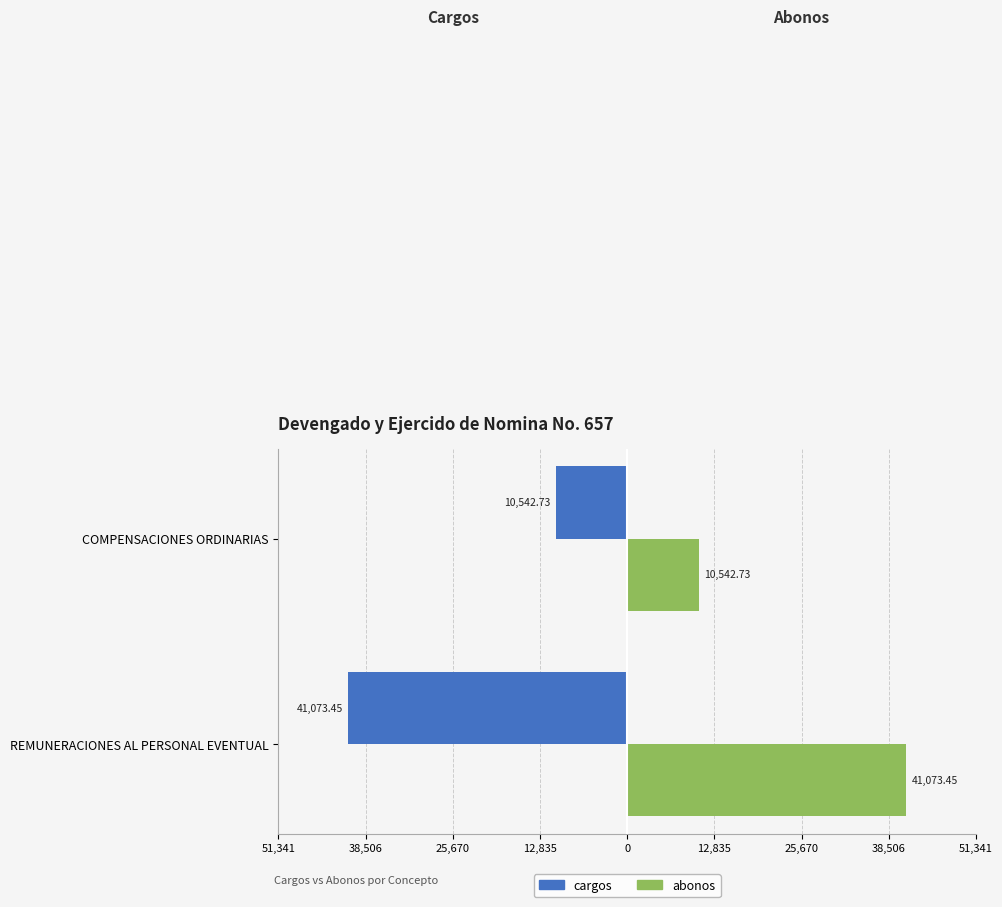

What is the highest value of the abonos series?

41073.4